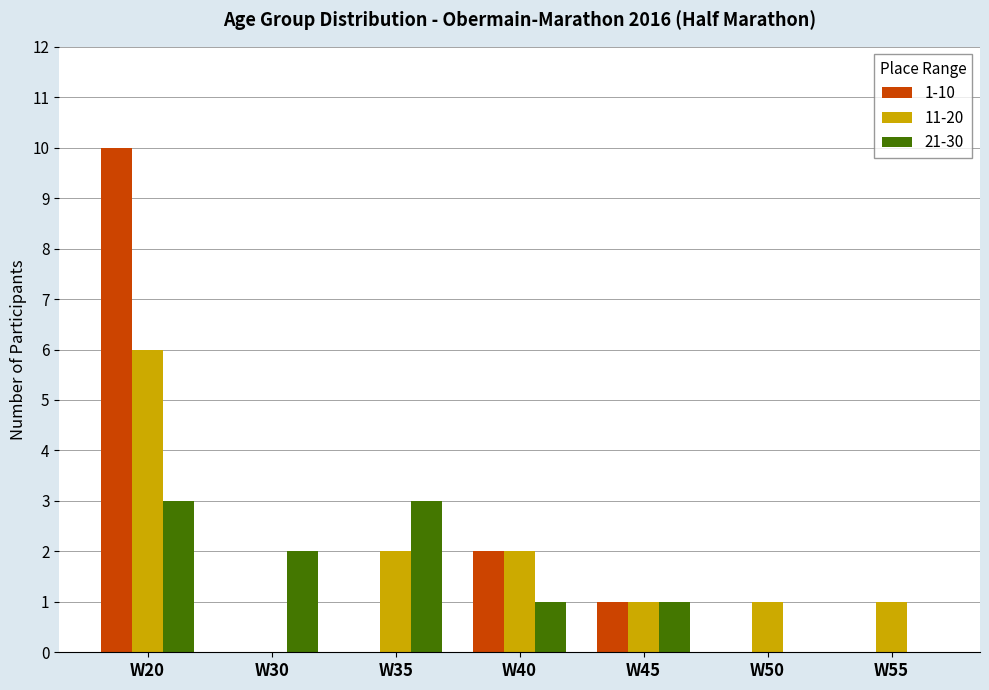

What is the maximum value for 21-30?

3